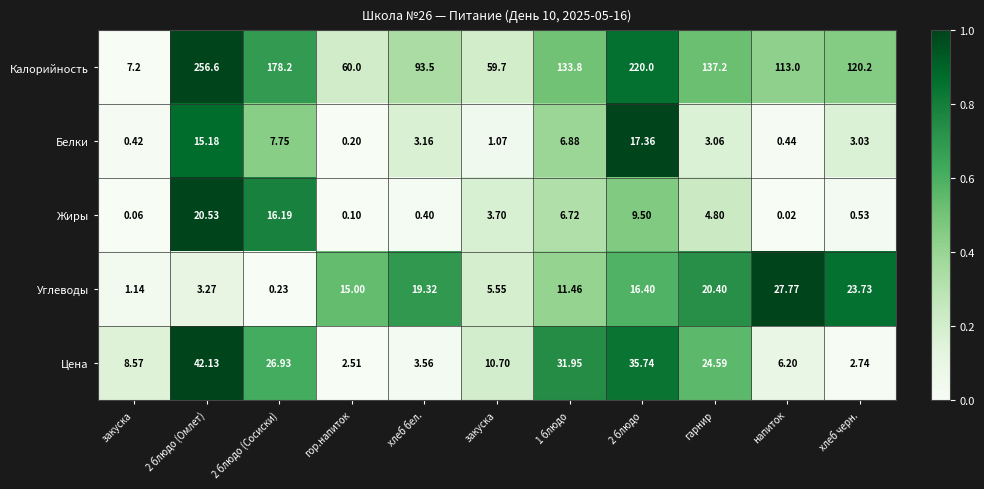

What is the greatest value displayed?

256.6